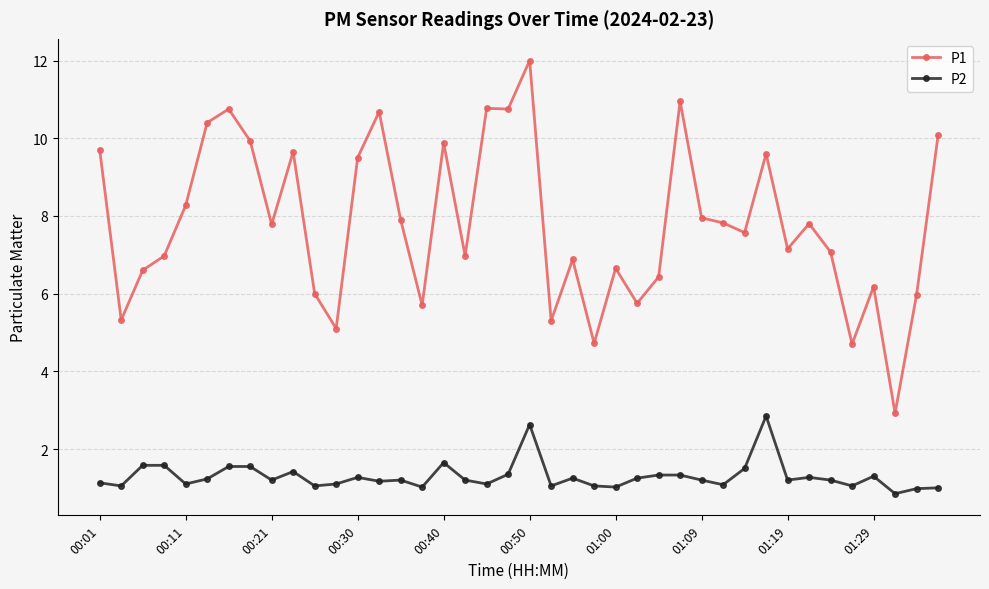

True or false: P1 and P2 intersect in this chart.

False